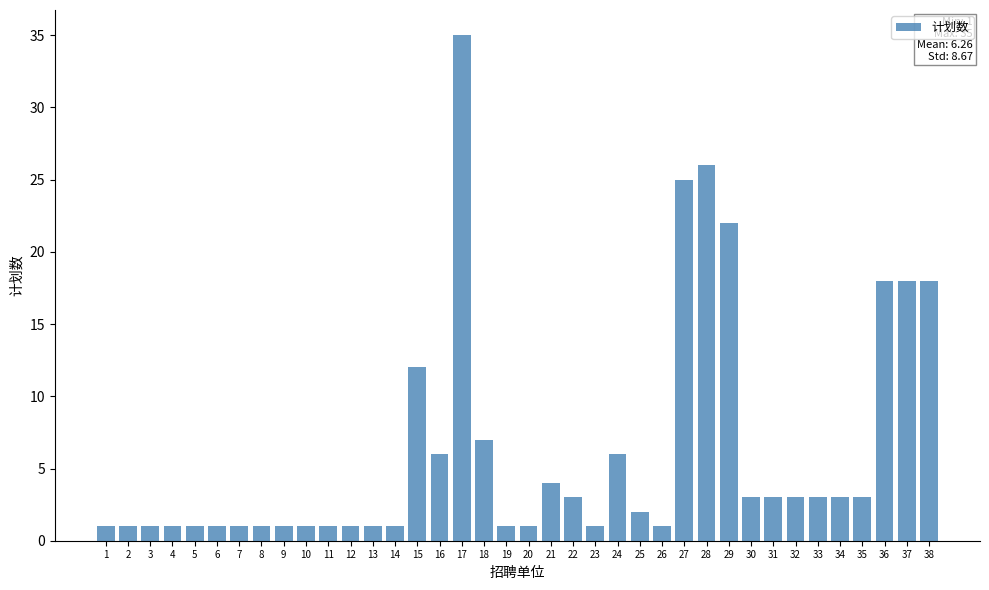

What is the change in value from 14 to 17?

+34